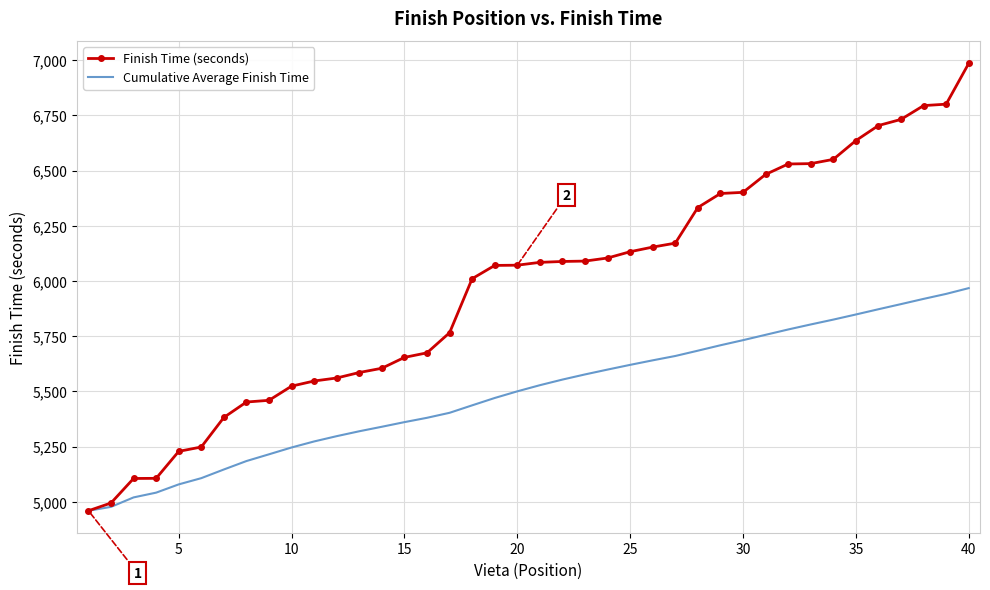

Rank the series by their maximum value, from highest to lowest.

Finish Time (seconds), Cumulative Average Finish Time